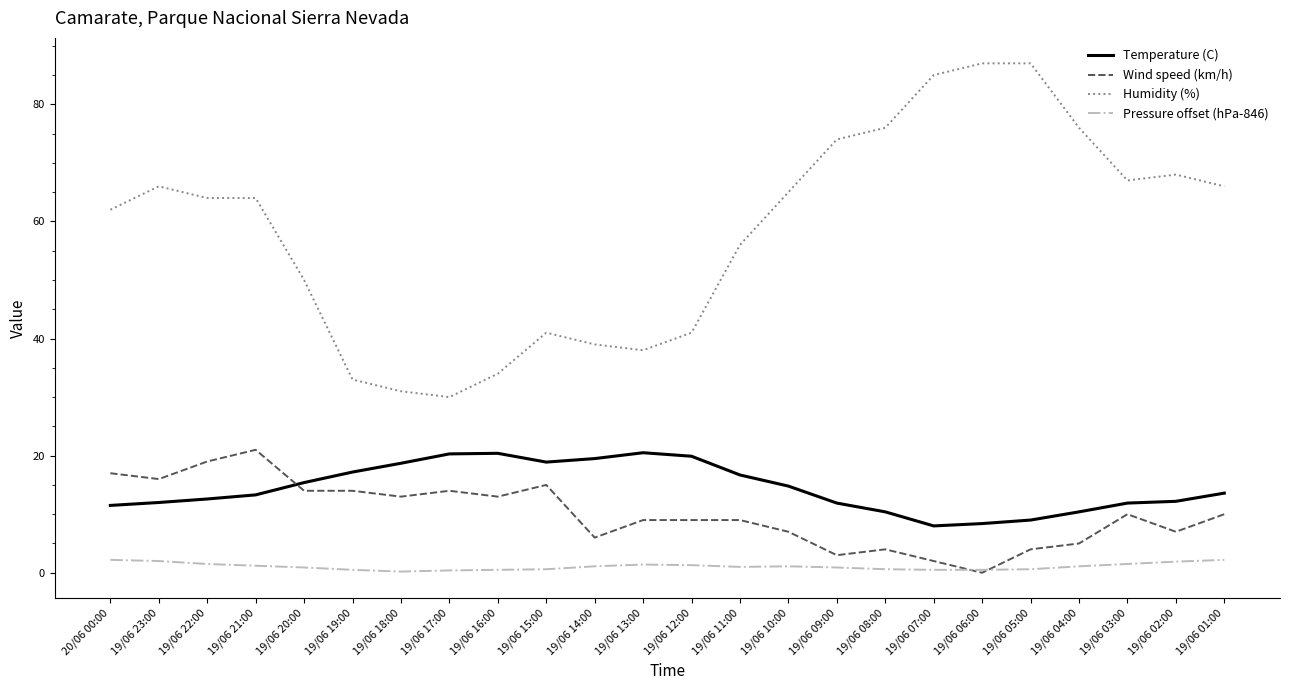

True or false: Pressure offset (hPa-846) has a value of 1.1 at 19/06 14:00.

True